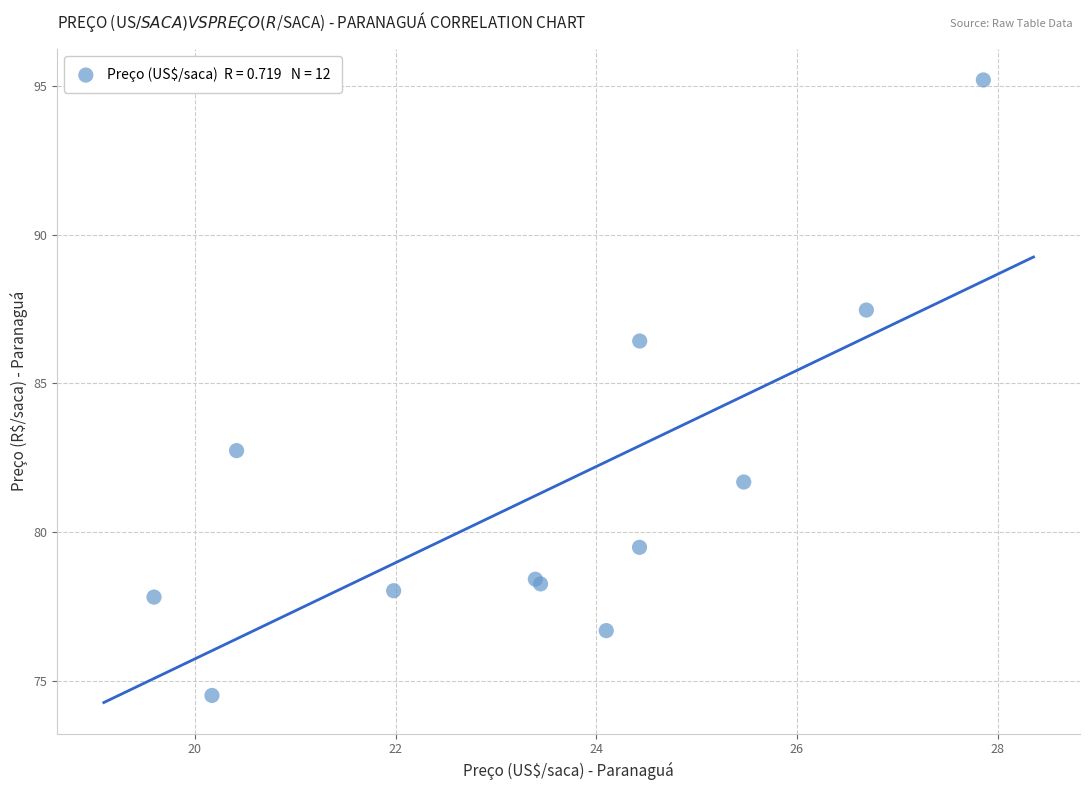

What Y value in the scatter plot is closest to 84?

82.7